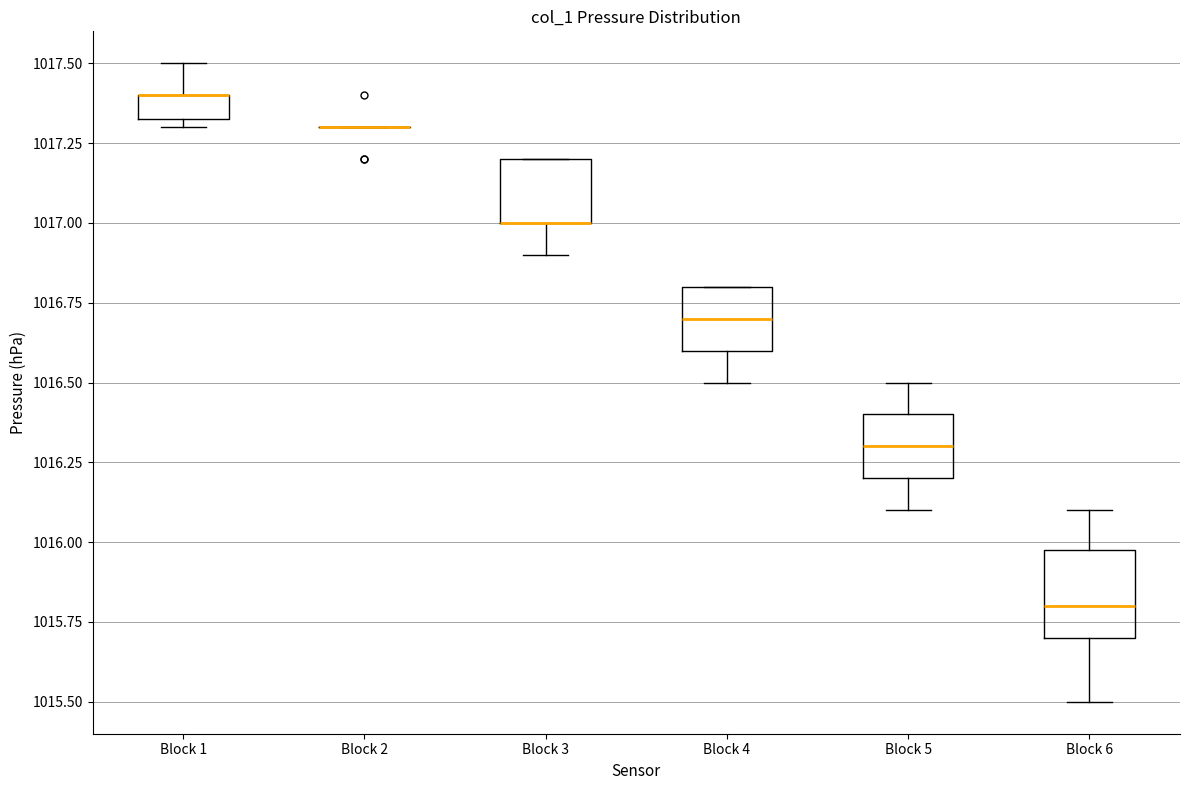

Reading left to right, read every box against the y-axis: the position of its median line, the range the box covers, and the ends of its whiskers. The values are not printed on the chart, so give them approximately, as read against the axis.

Block 1: median 1017.40 (drawn on the box's upper edge), box 1017.35 to 1017.40, whiskers 1017.30 to 1017.50
Block 2: box collapsed to a line at 1017.30, whiskers 1017.30 to 1017.30
Block 3: median 1017.00 (drawn on the box's lower edge), box 1017.00 to 1017.20, whiskers 1016.90 to 1017.20
Block 4: median 1016.70, box 1016.60 to 1016.80, whiskers 1016.50 to 1016.80
Block 5: median 1016.30, box 1016.20 to 1016.40, whiskers 1016.10 to 1016.50
Block 6: median 1015.80, box 1015.70 to 1016.00, whiskers 1015.50 to 1016.10